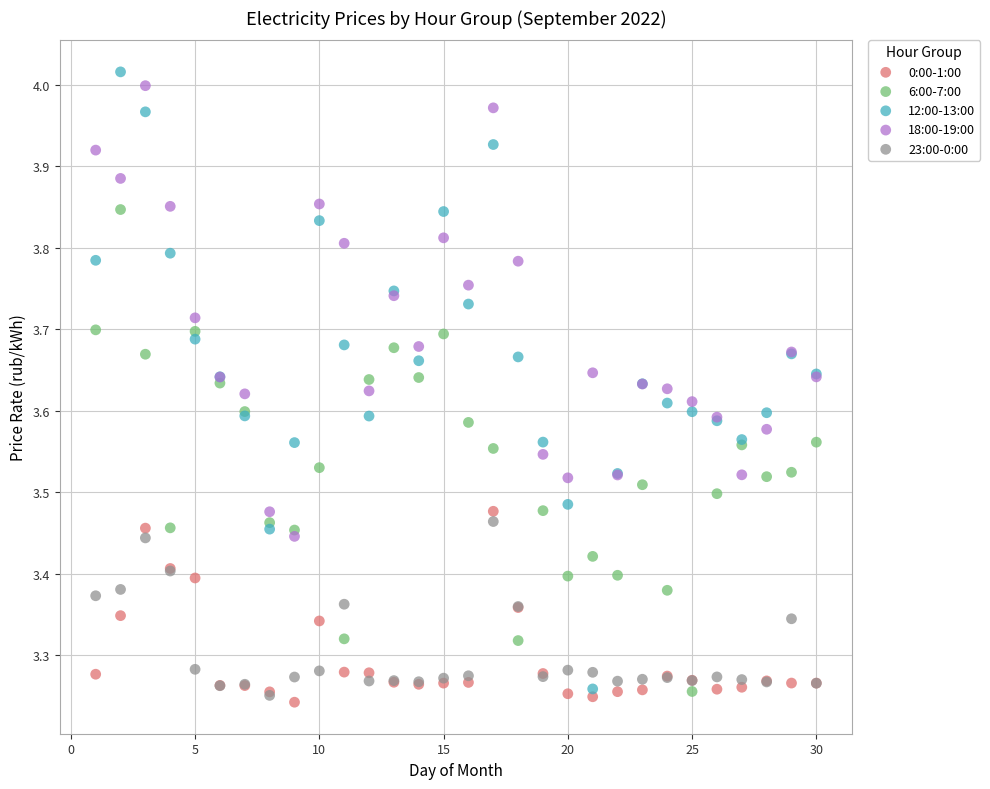

Which series has the largest Y range (max minus min)?

12:00-13:00